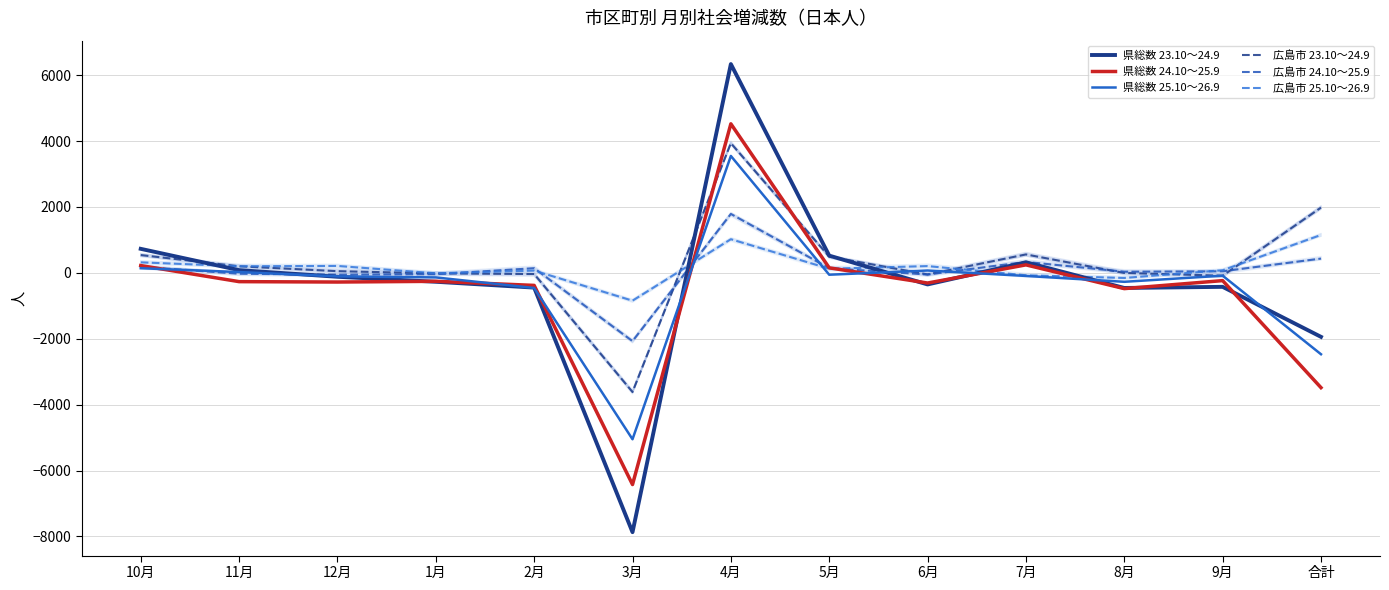

What position from the right is 4月?

7